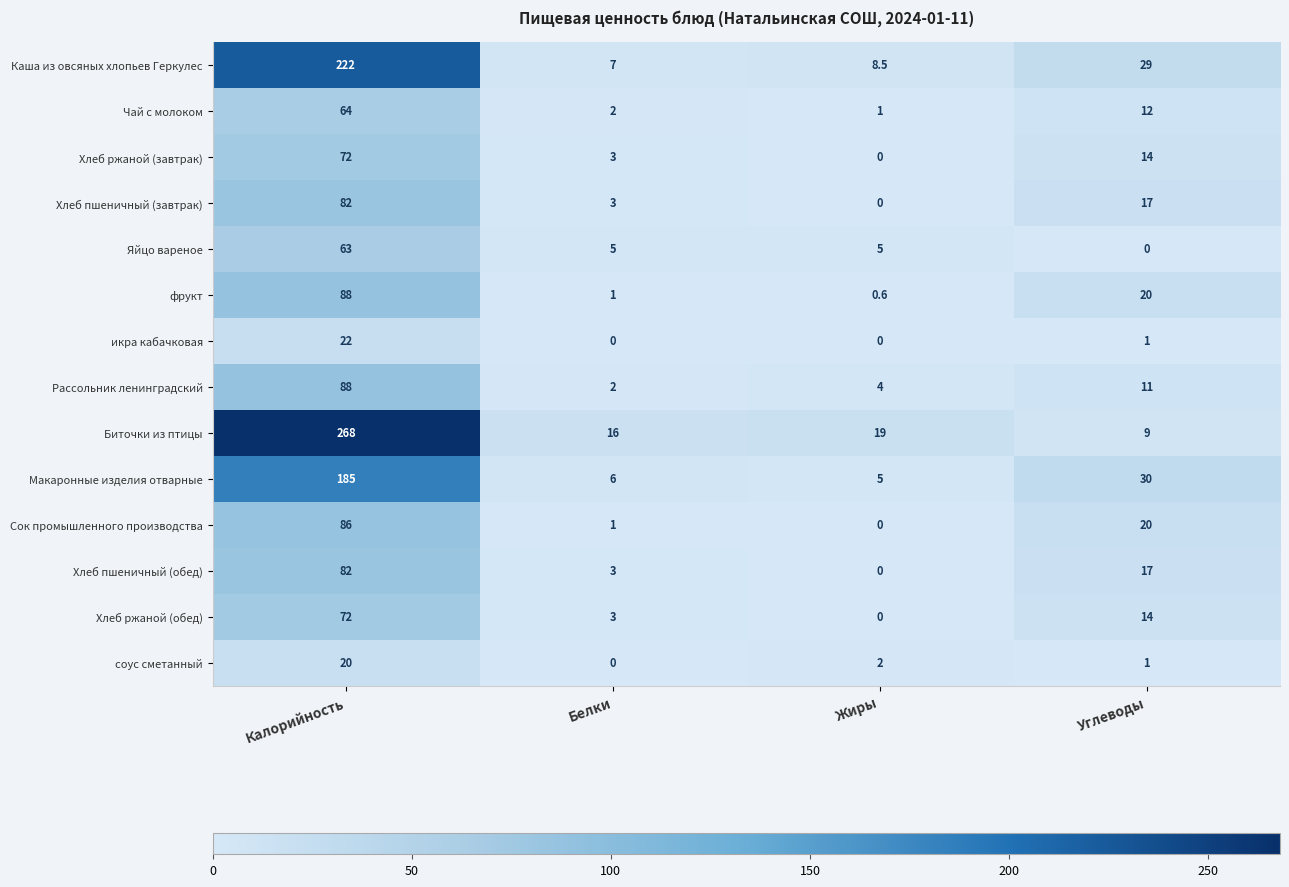

At how many categories does at least one series exceed 76?

1